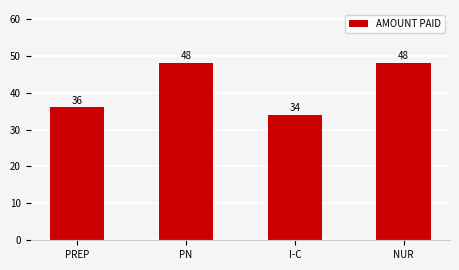

True or false: the data shows 36 at PREP.

True